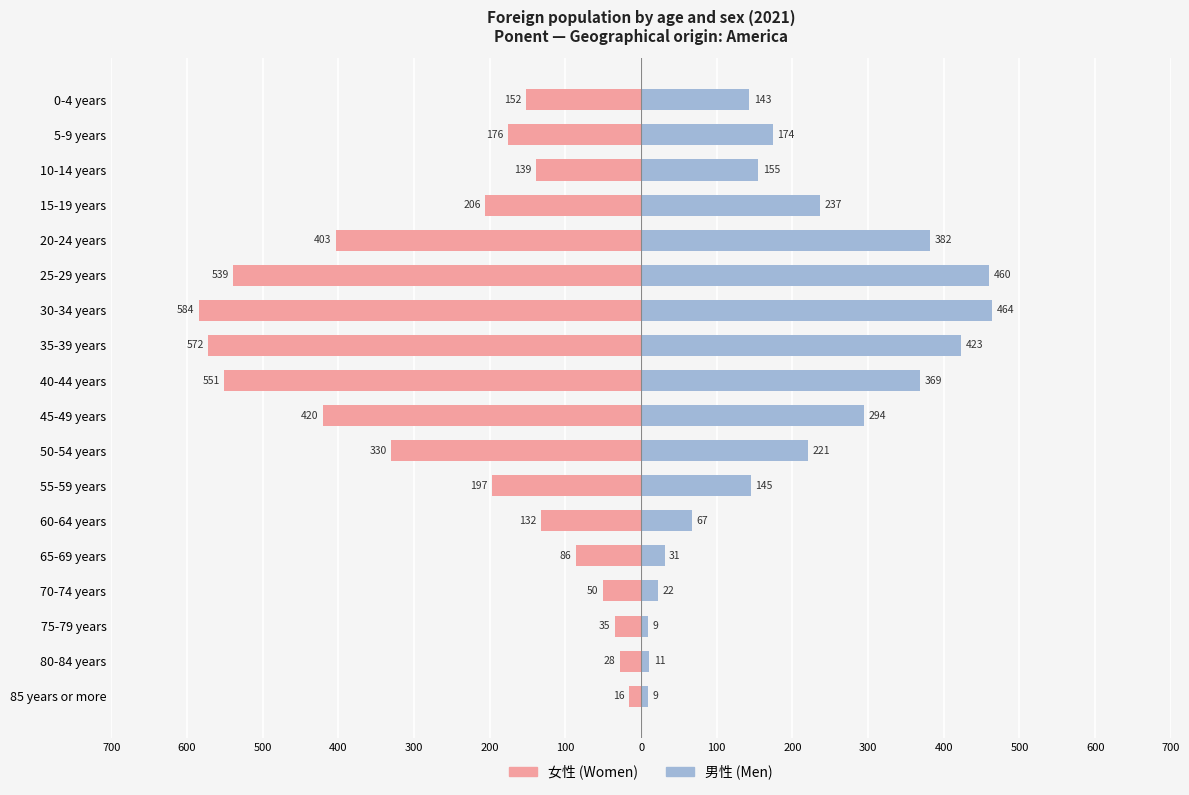

How many groups of bars are there?

18